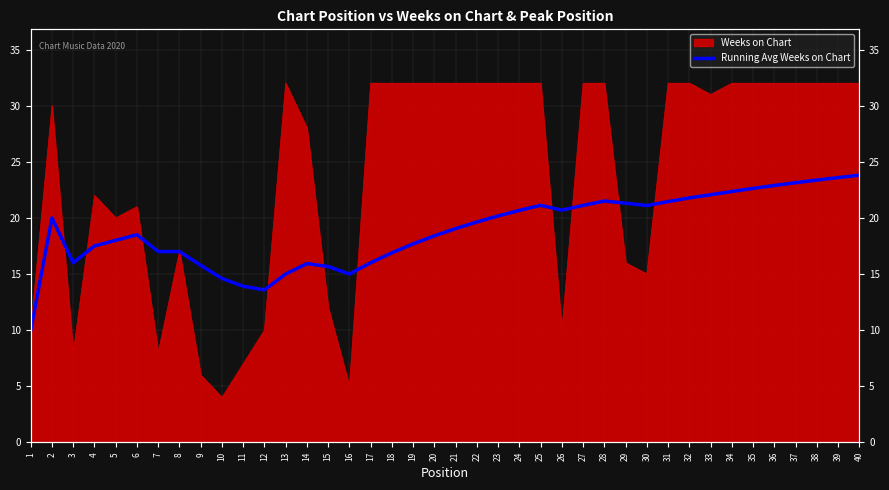

What is the value of the 22nd point from the left?

19.6